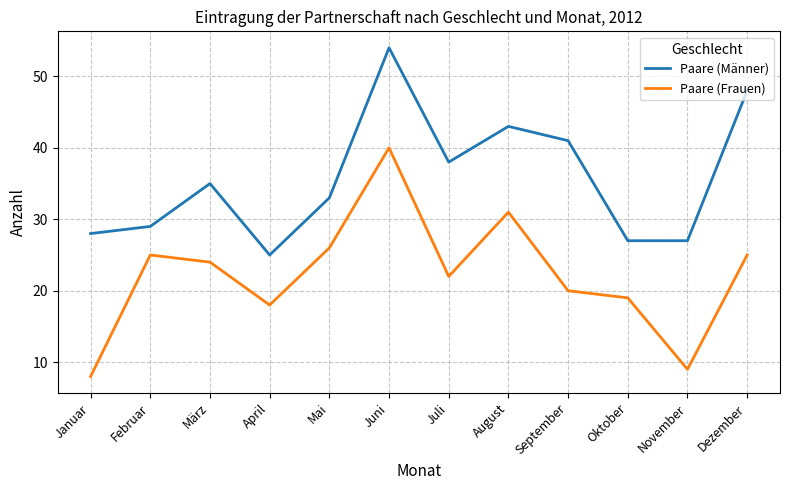

Which series has the largest total across all categories?

Paare (Männer)